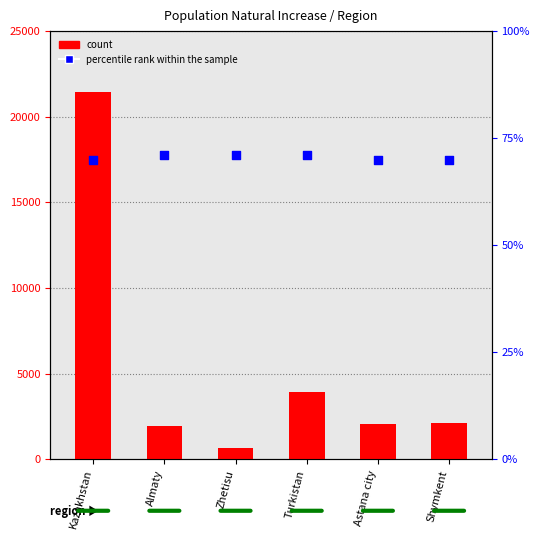

Which series has the widest spread of Y values?

count